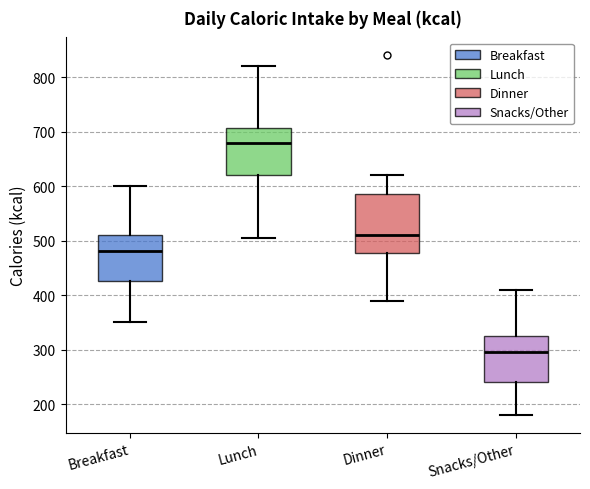

Which box is the tallest, from its lower edge to its upper edge?

Dinner